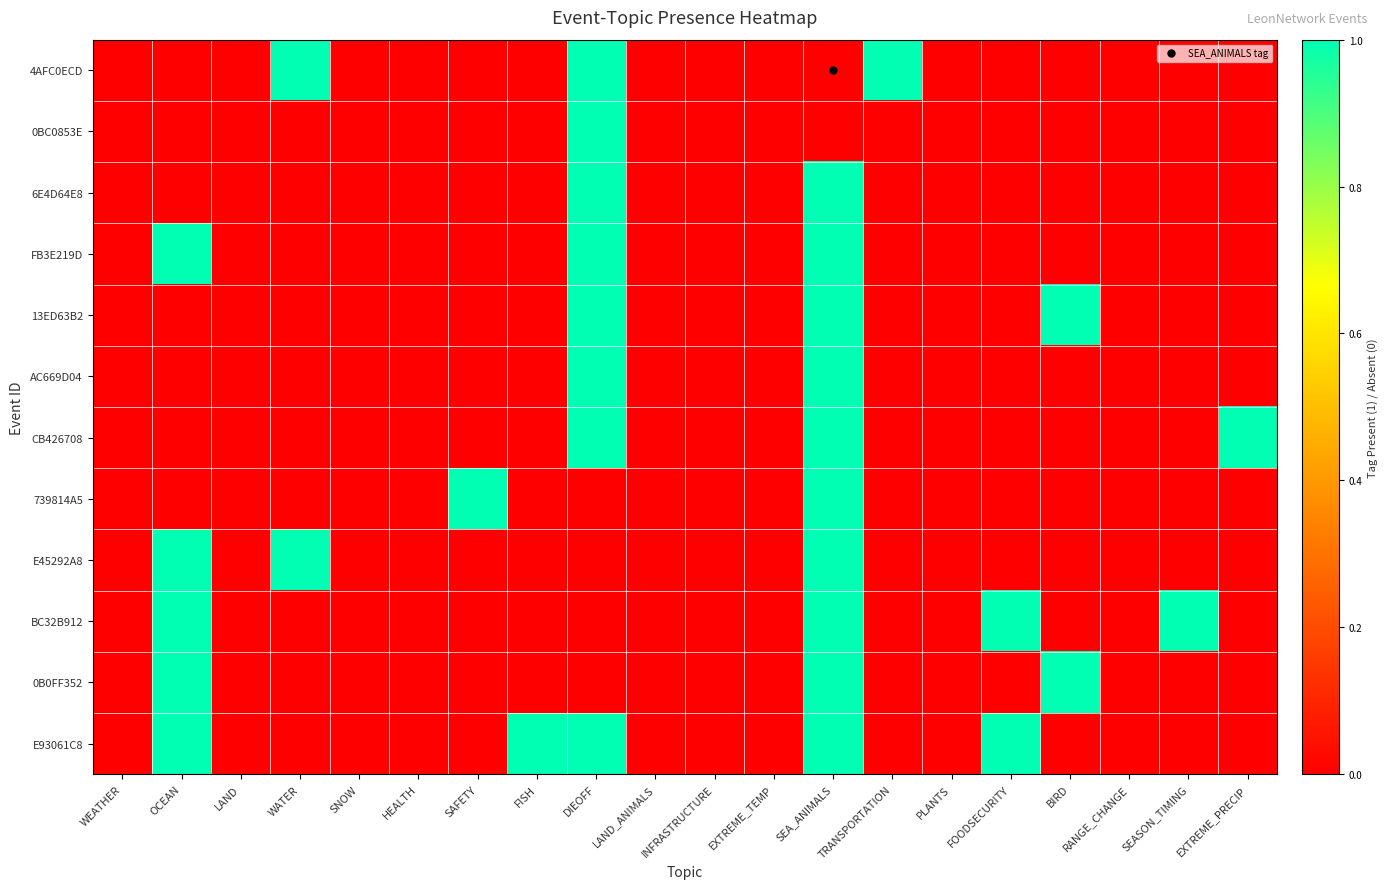

Which category has the highest value across all series?

WATER